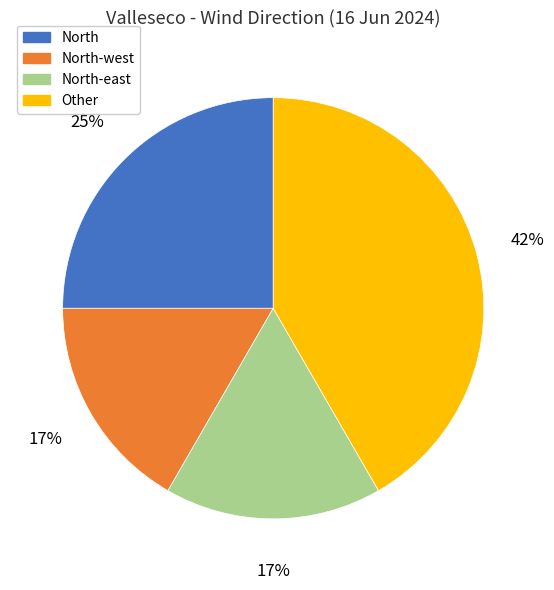

Count the number of slices in the pie.

4